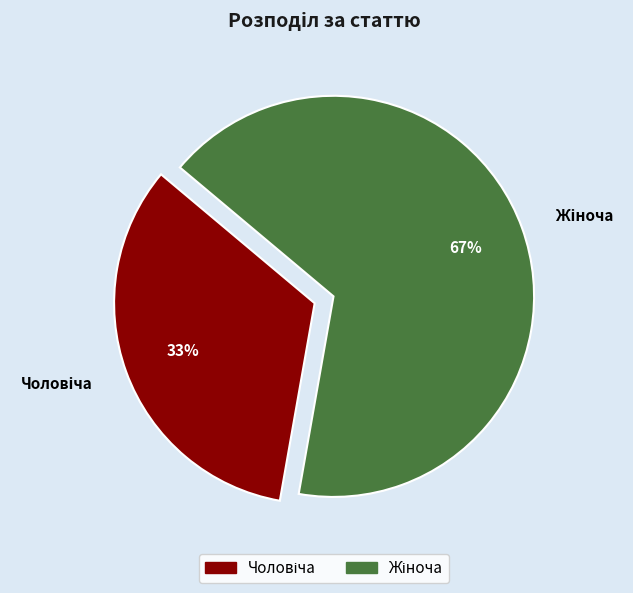

Does any single category account for the majority?

Yes